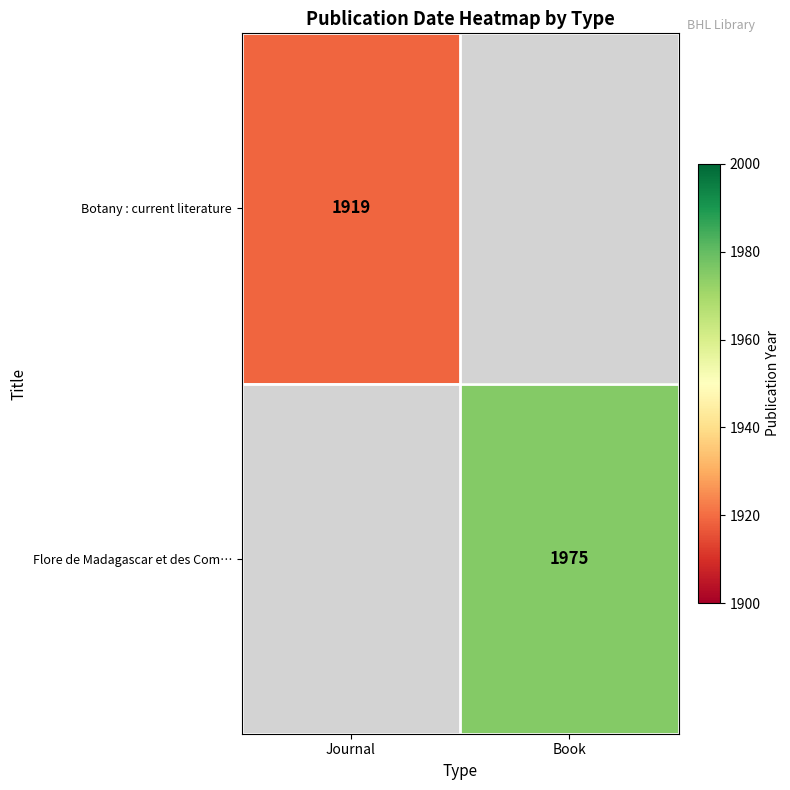

The value of Botany : current literature at Journal is 2578. True or false?

False